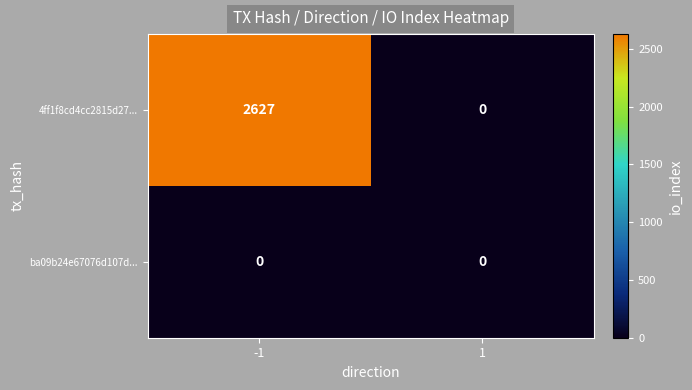

How many positive values does the 4ff1f8cd4cc2815d27... series have?

1